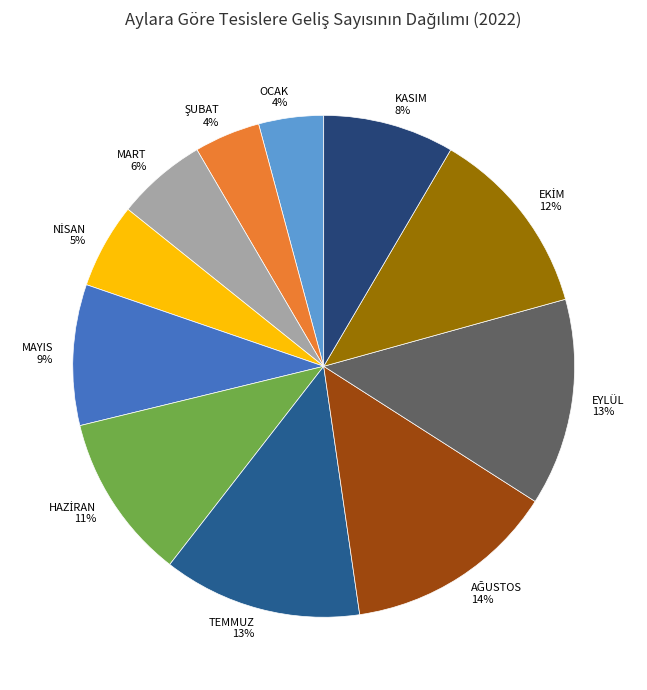

To the nearest percent, what percentage of the pie is TEMMUZ?

13%